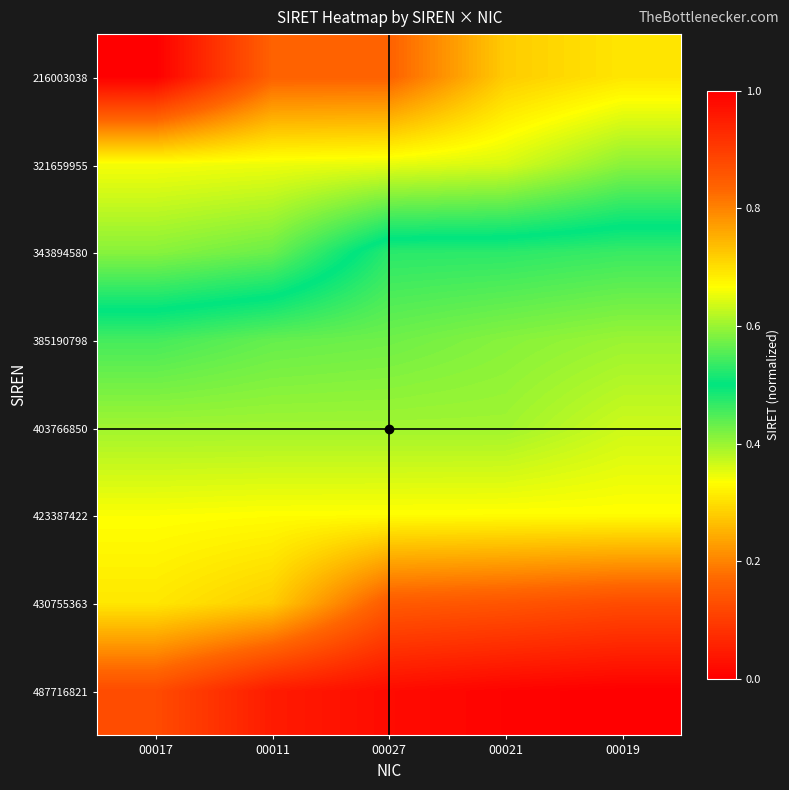

How many categories are shown in the chart?

5